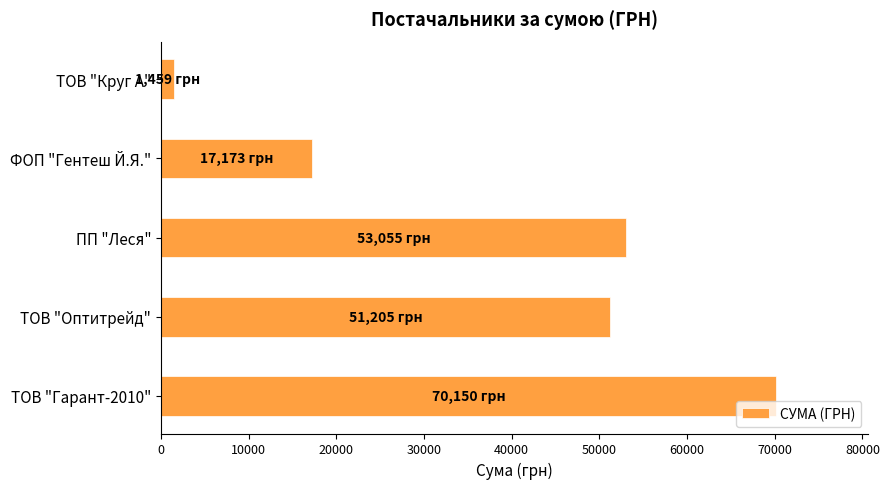

List the labels in order of value, smallest first.

ТОВ "Круг А", ФОП "Гентеш Й.Я.", ТОВ "Оптитрейд", ПП "Леся", ТОВ "Гарант-2010"